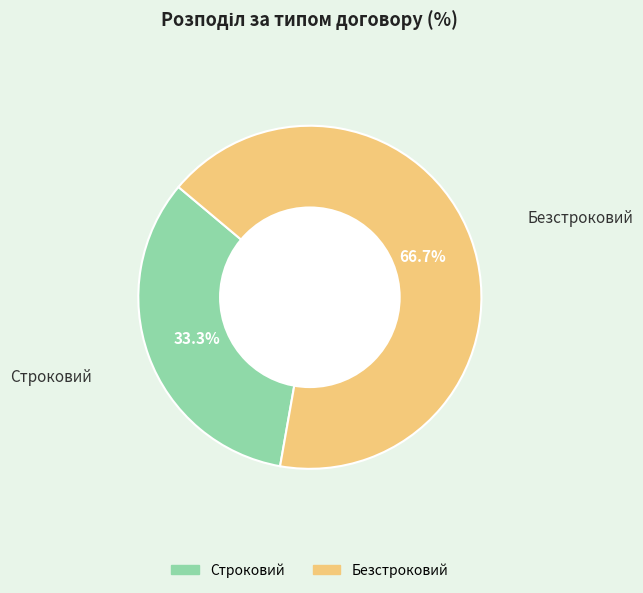

To the nearest percent, what portion does Строковий represent?

33%